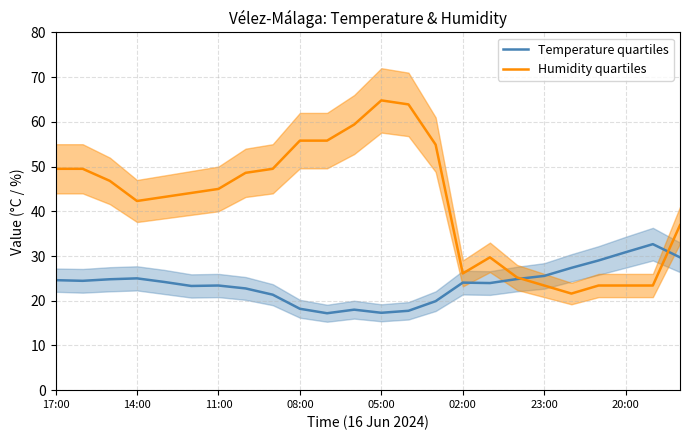

True or false: Temperature quartiles has a value of 37.6 at 17:00.

False